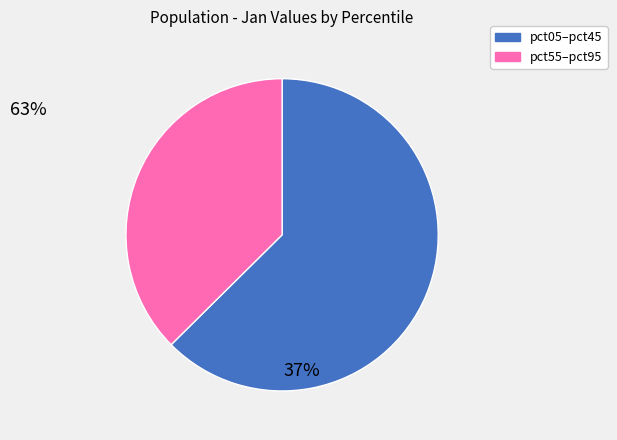

Does any single category account for the majority?

Yes